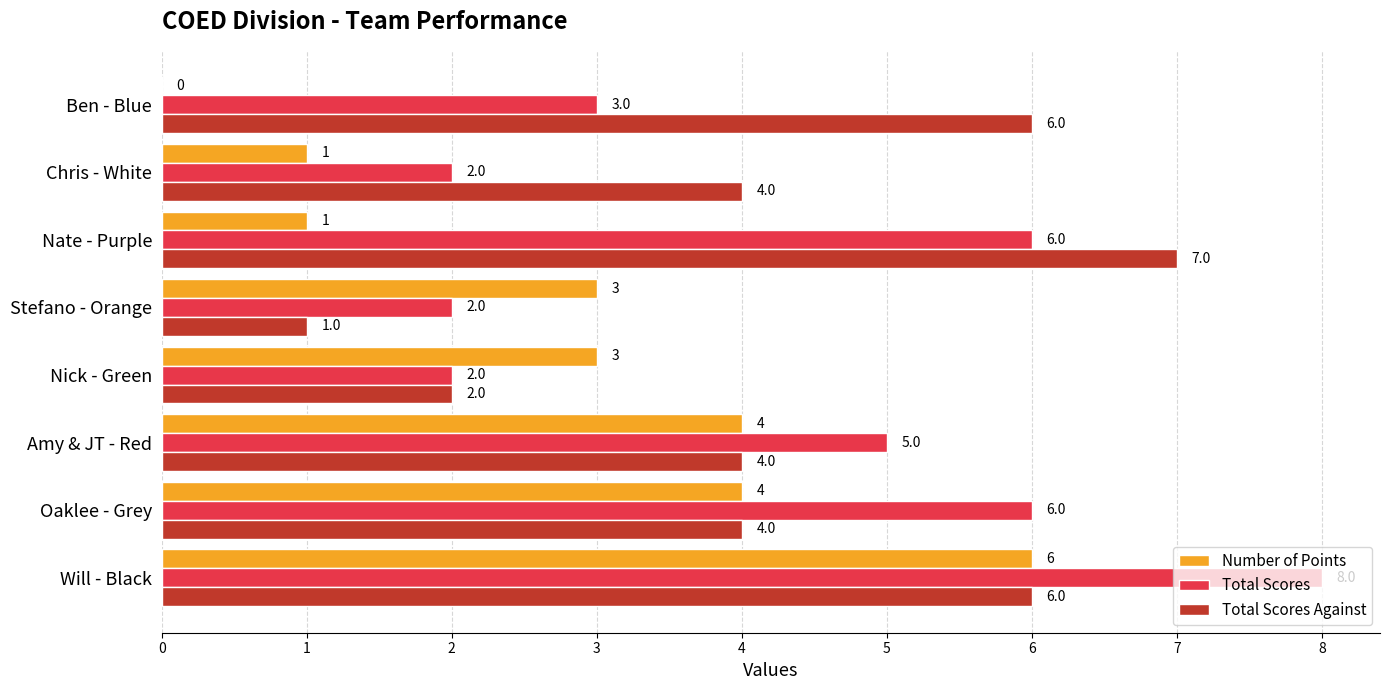

What is the average value of the Number of Points series?

3